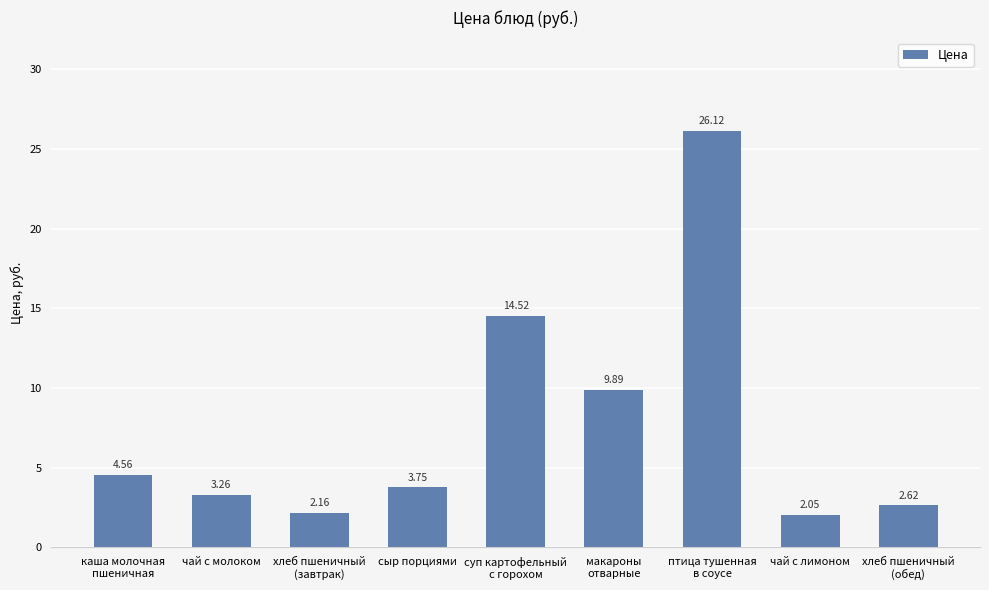

Which label corresponds to the smallest value in the chart?

чай с лимоном